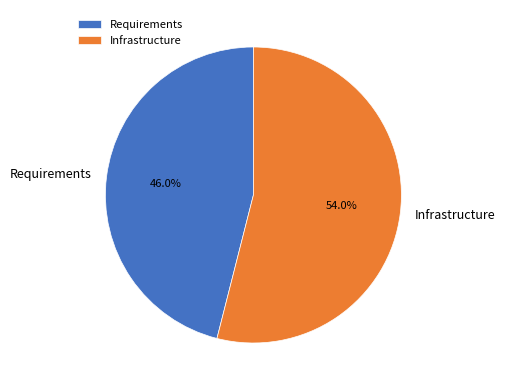

Combined, do Infrastructure and Requirements account for over 50%?

Yes